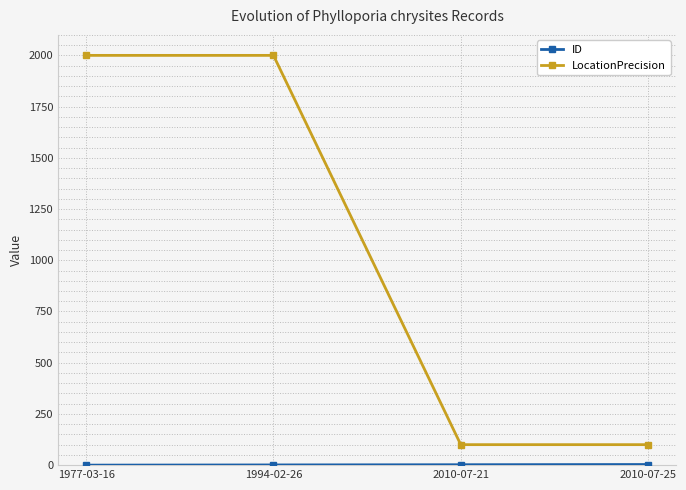

How many lines are shown in the chart?

2